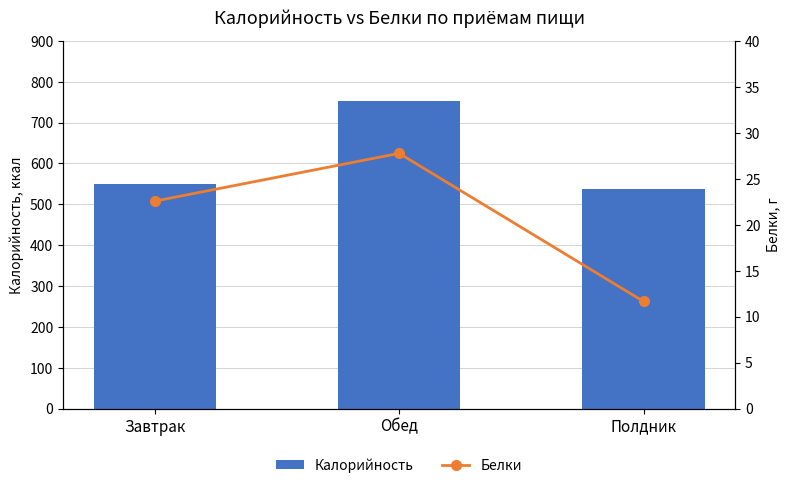

Which has a higher value, Завтрак or Обед?

Обед